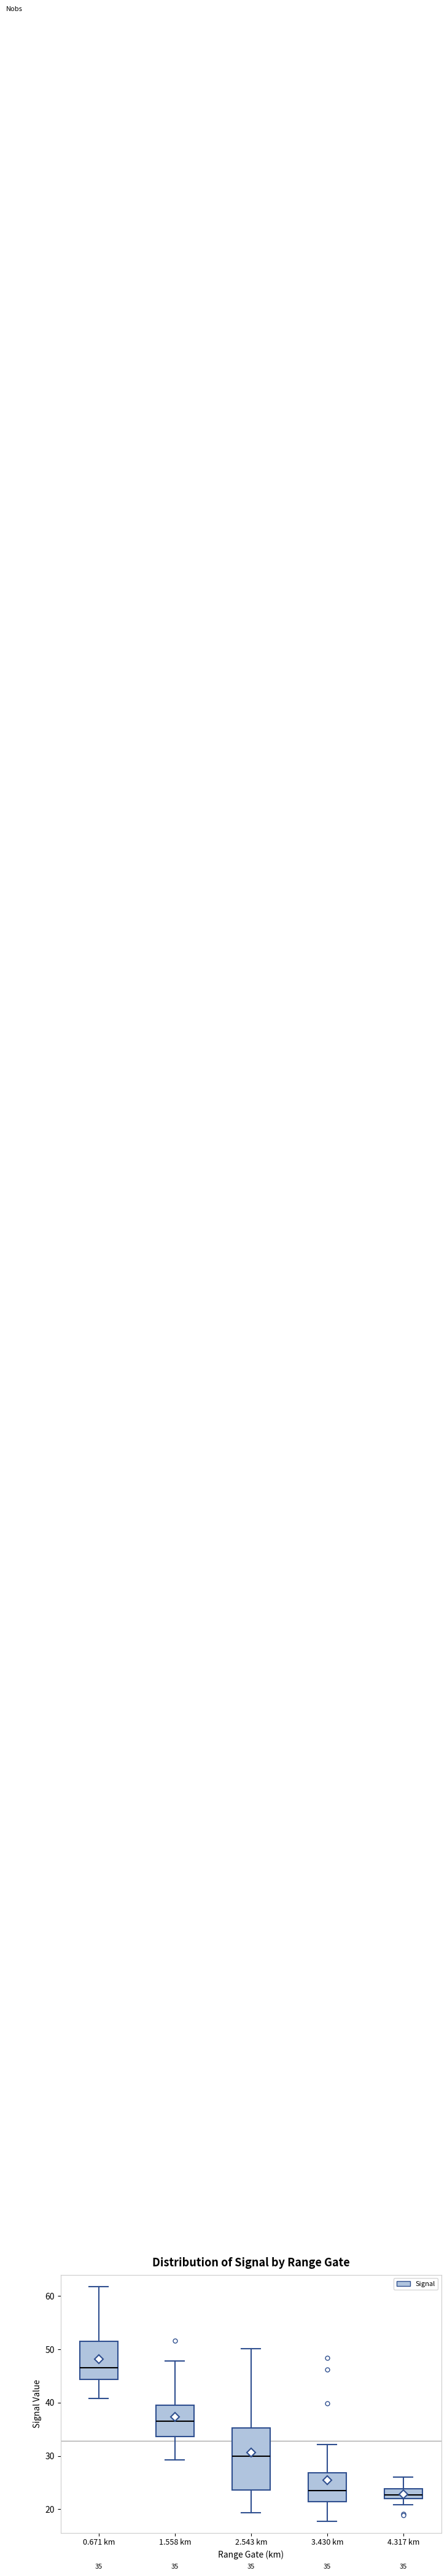

Which box has the highest median line?

0.671 km